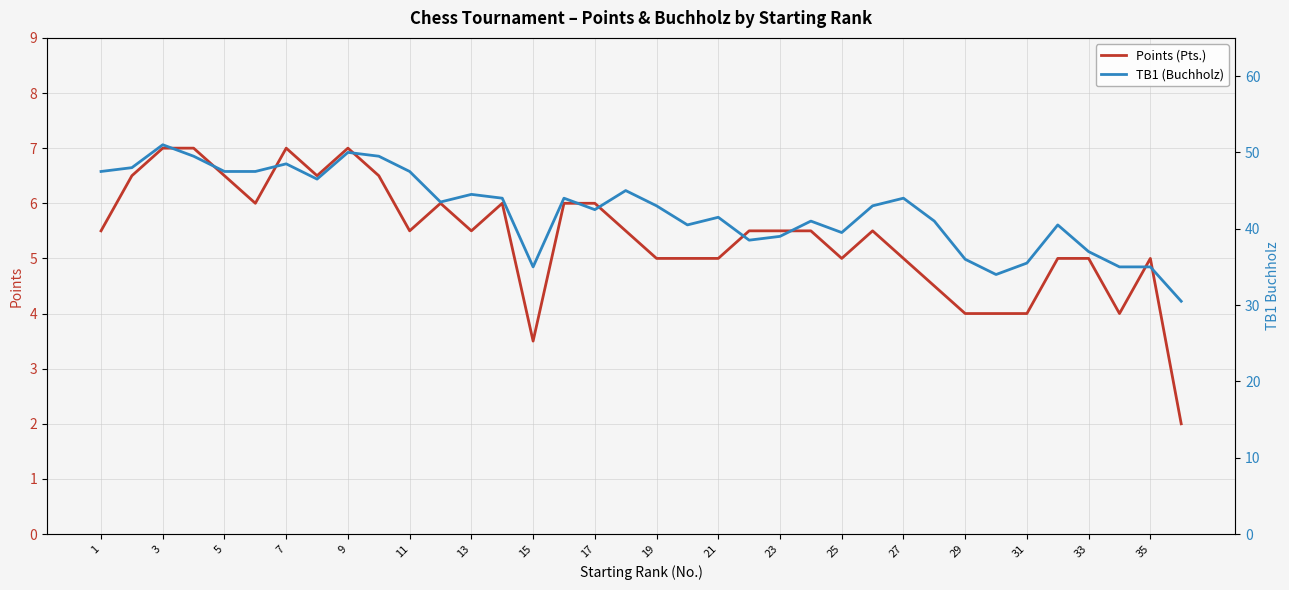

Count the number of categories in the chart.

36